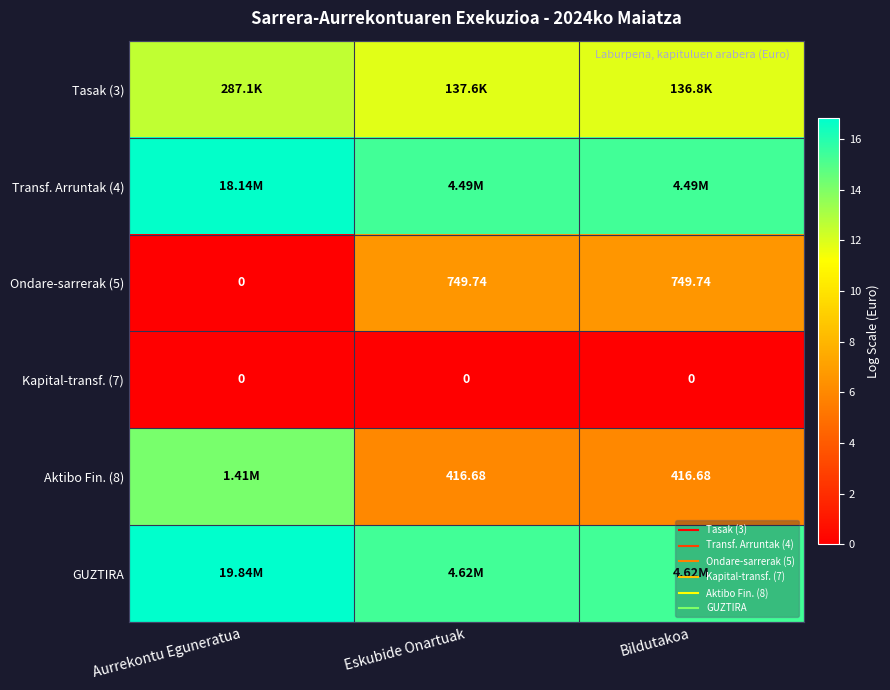

Rank the categories by Kapital-transf. (7) value from highest to lowest.

Aurrekontu Eguneratua, Eskubide Onartuak, Bildutakoa